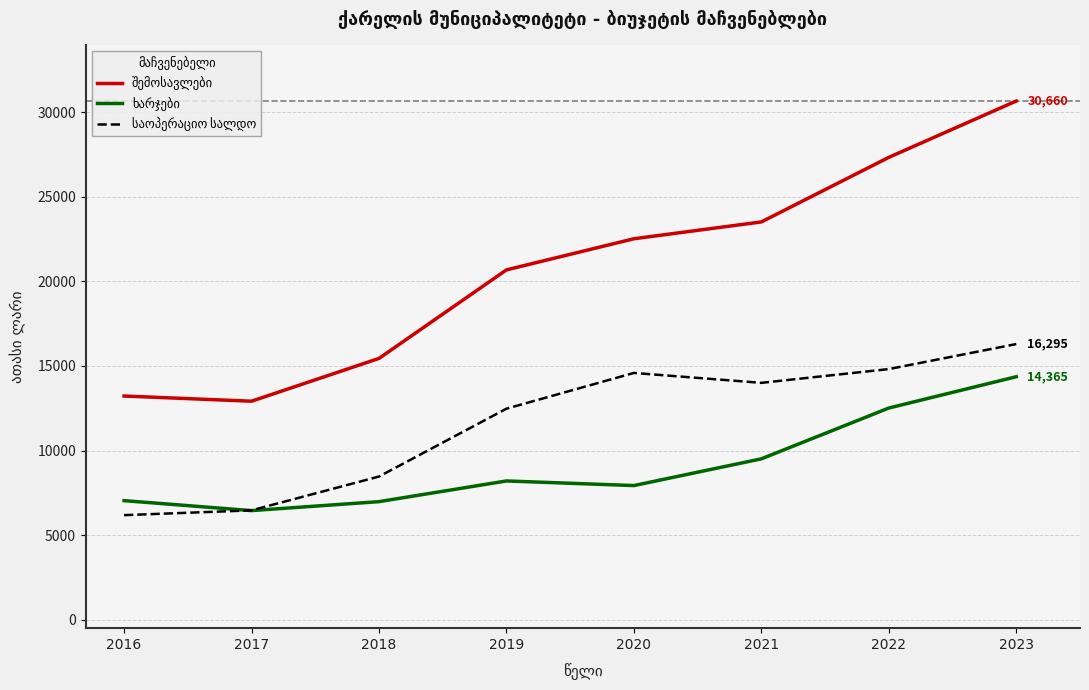

At how many categories does at least one series exceed 8828?

8